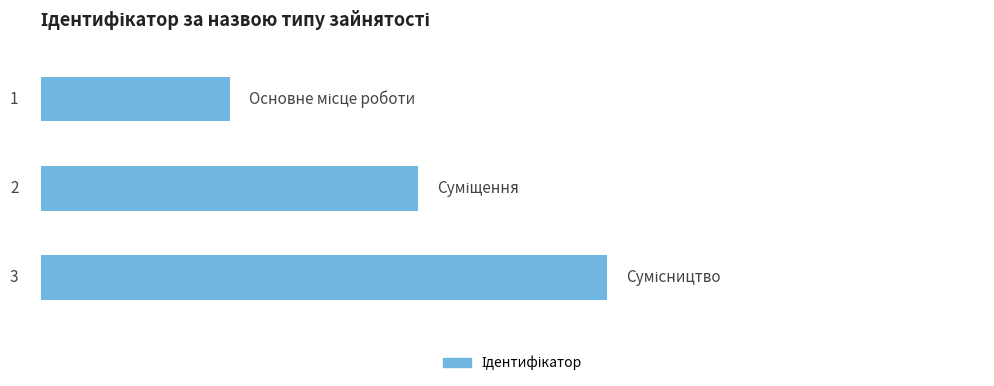

Rank the categories by value from highest to lowest.

2, 1, 0